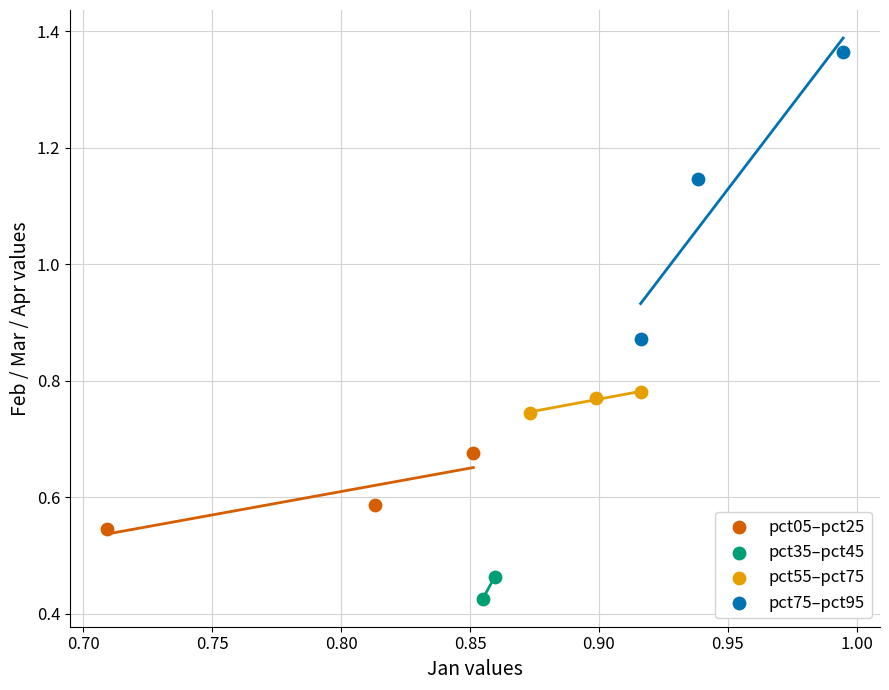

Which series has the widest spread of Y values?

pct75–pct95